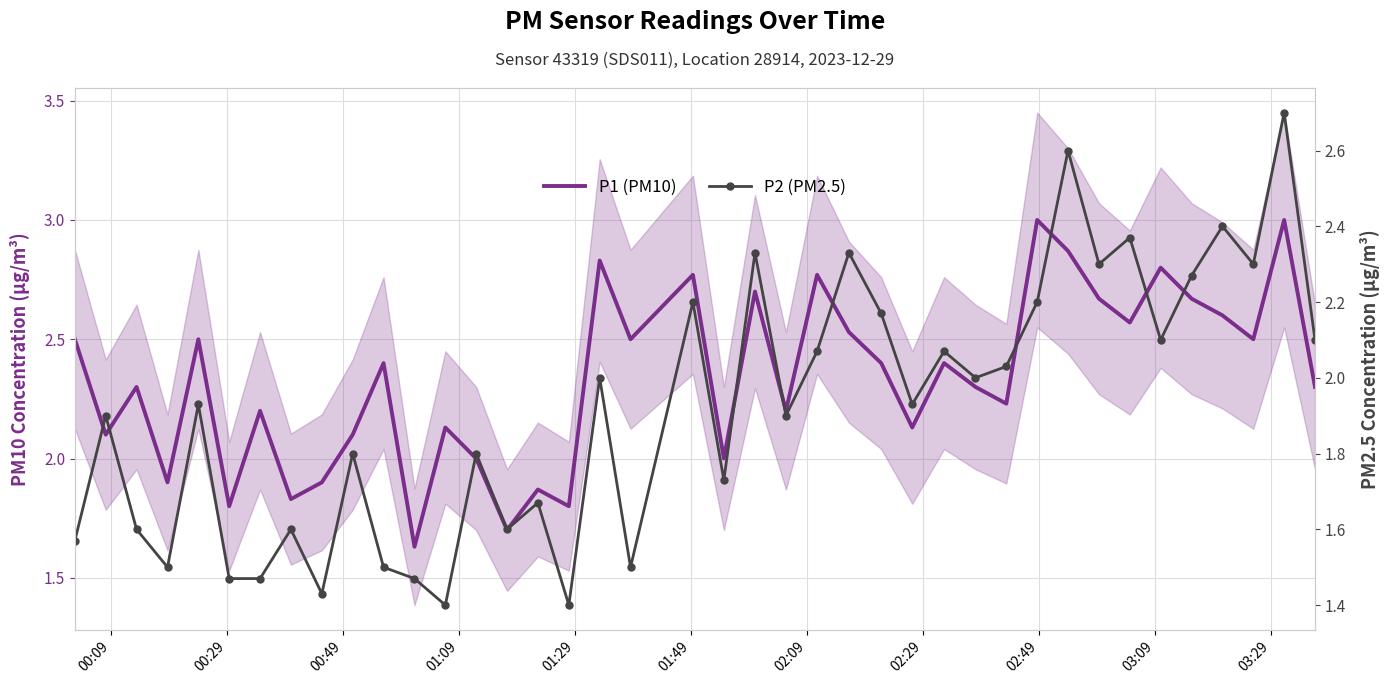

Where does the P1 (PM10) series first go above 2?

00:09